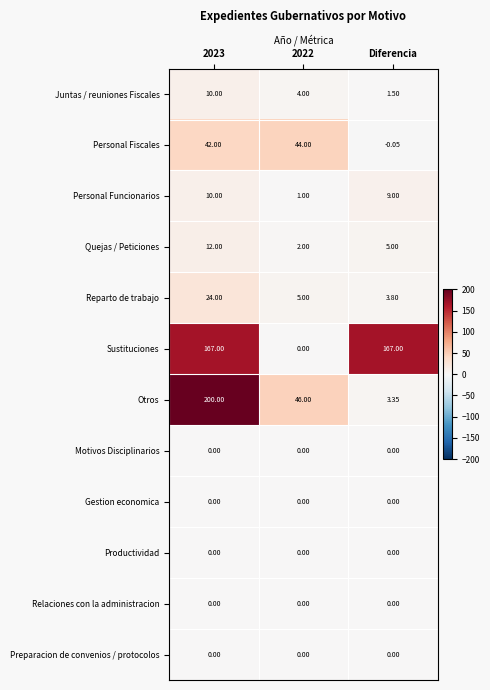

Count the number of data series in this chart.

12